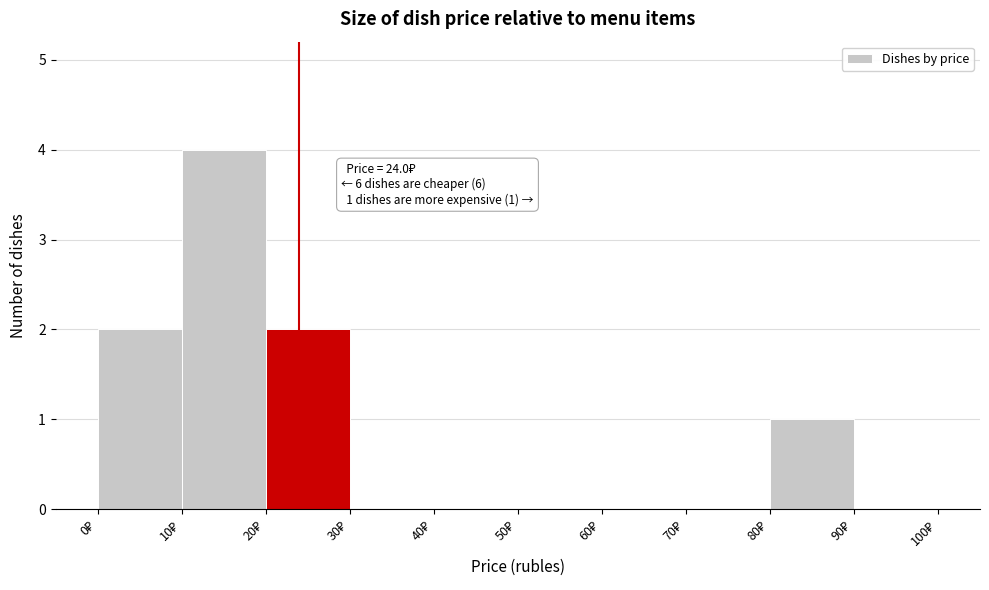

Which range on the x-axis has the tallest bar?

10 to 20